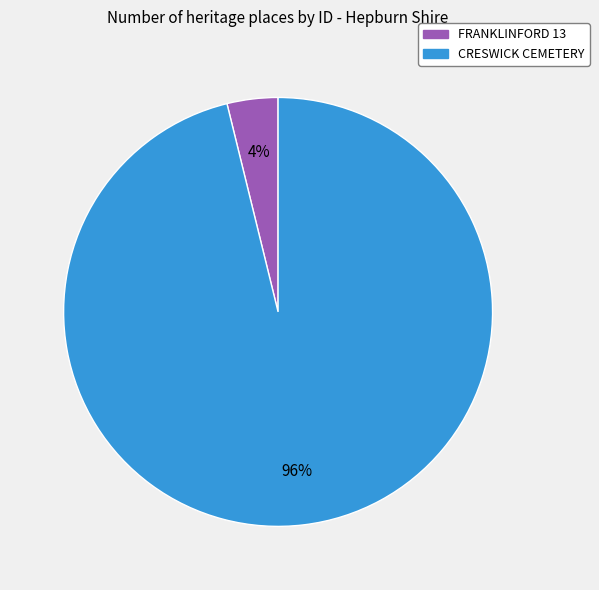

Is there a majority slice in this chart?

Yes